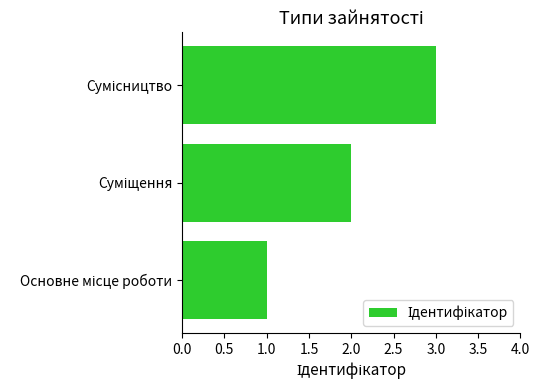

What is the maximum value shown in the chart?

3